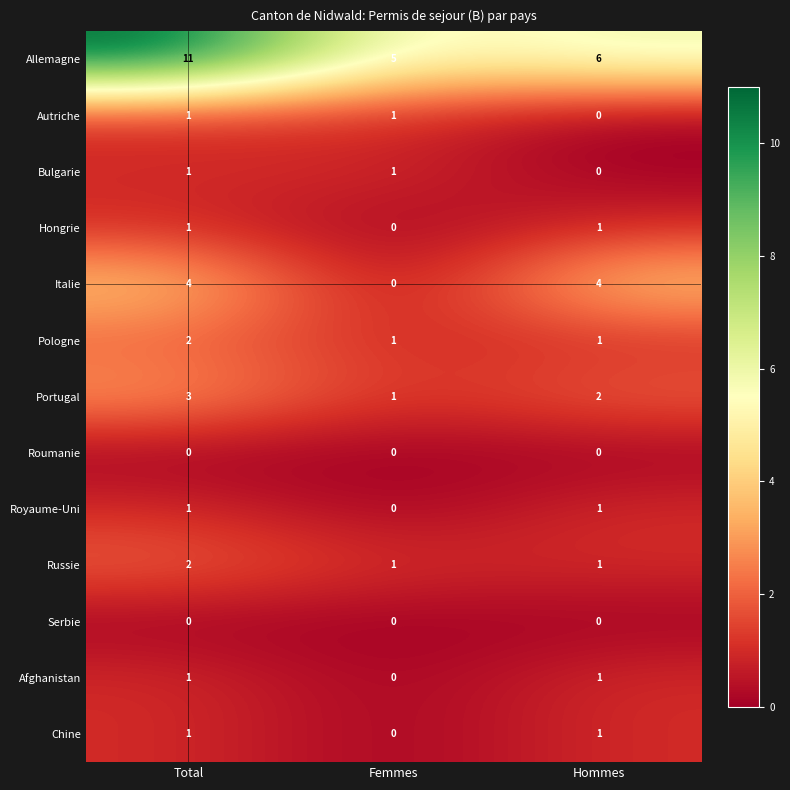

True or false: Italie has a value of 0 at Femmes.

True